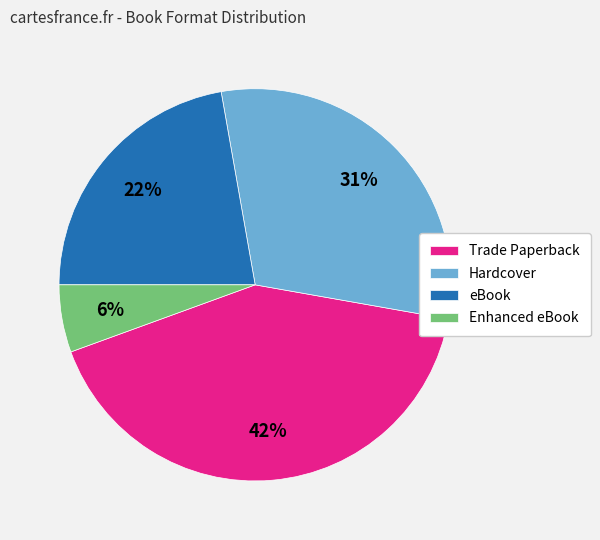

To the nearest percent, what is the average slice percentage?

25%